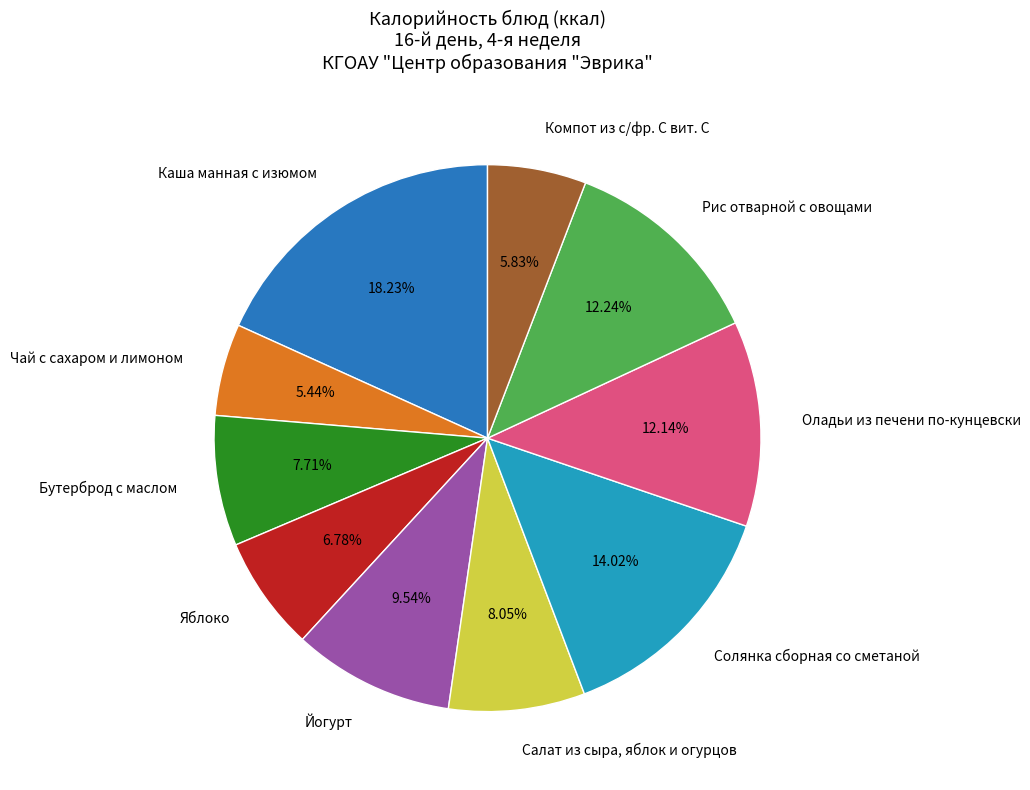

Is it true that Чай с сахаром и лимоном is 5% of the pie?

True